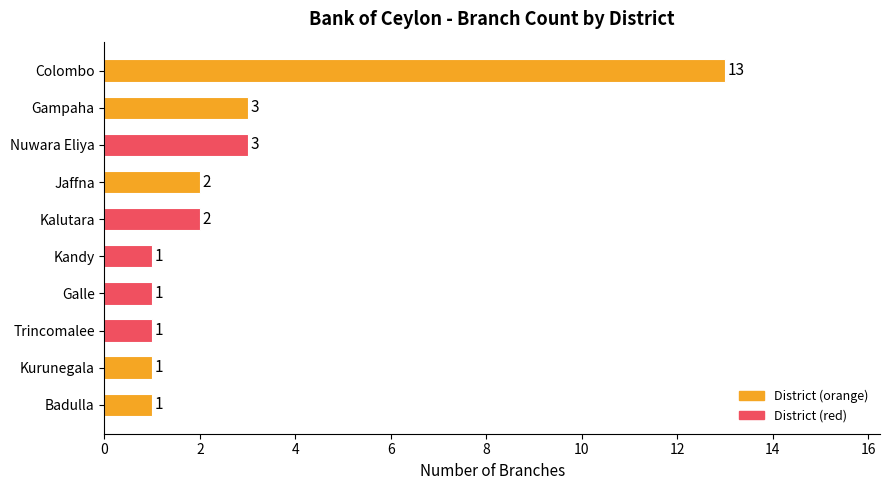

What is the average value?

3